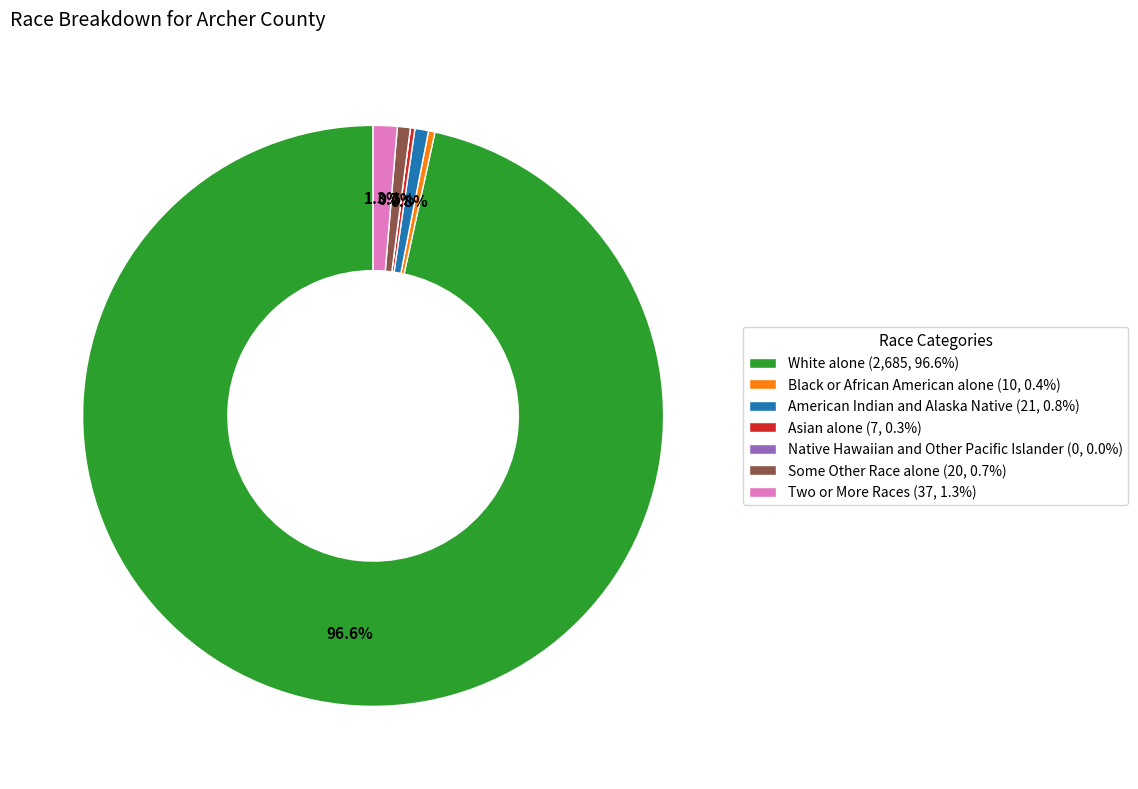

Does any single category account for the majority?

Yes